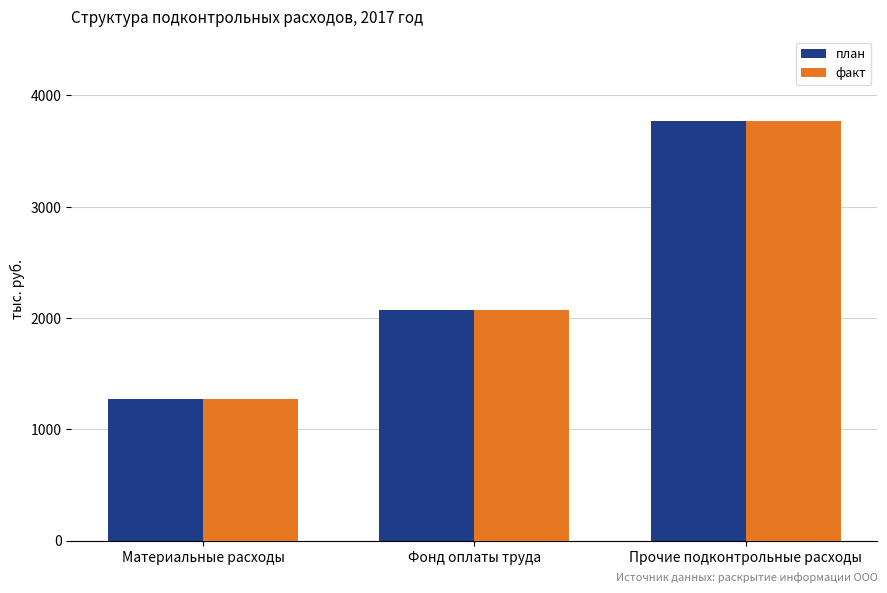

The value of план at Прочие подконтрольные расходы is 863.9. True or false?

False